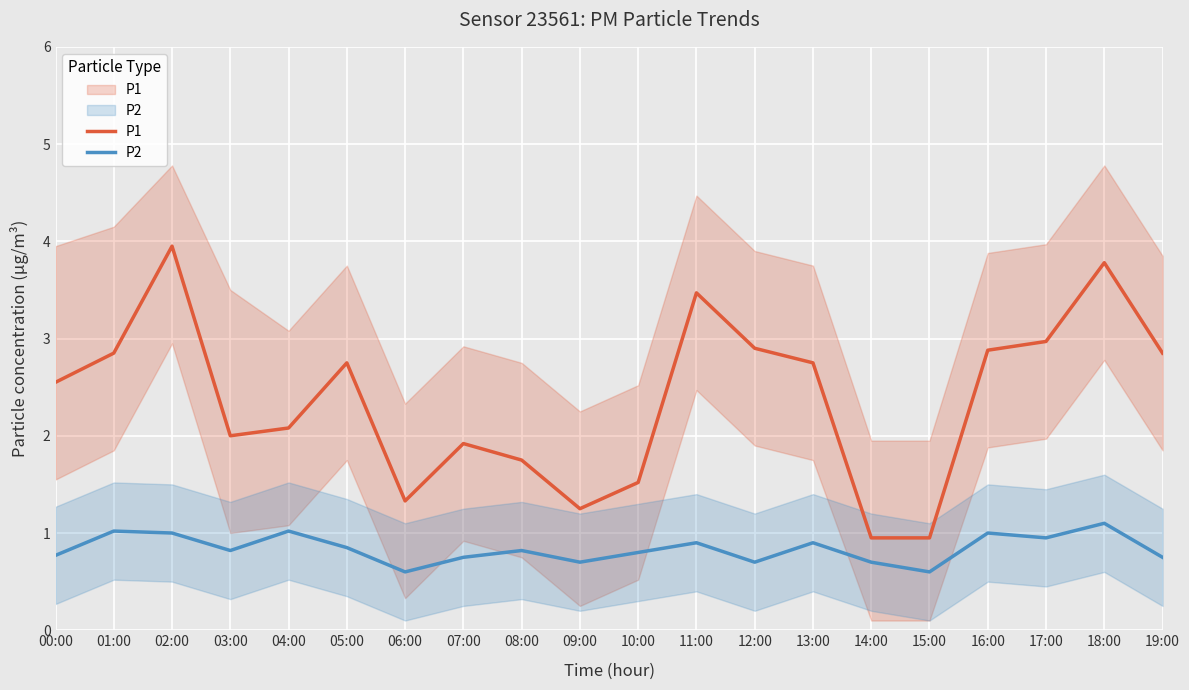

Read the P2 value at 09:00.

0.7